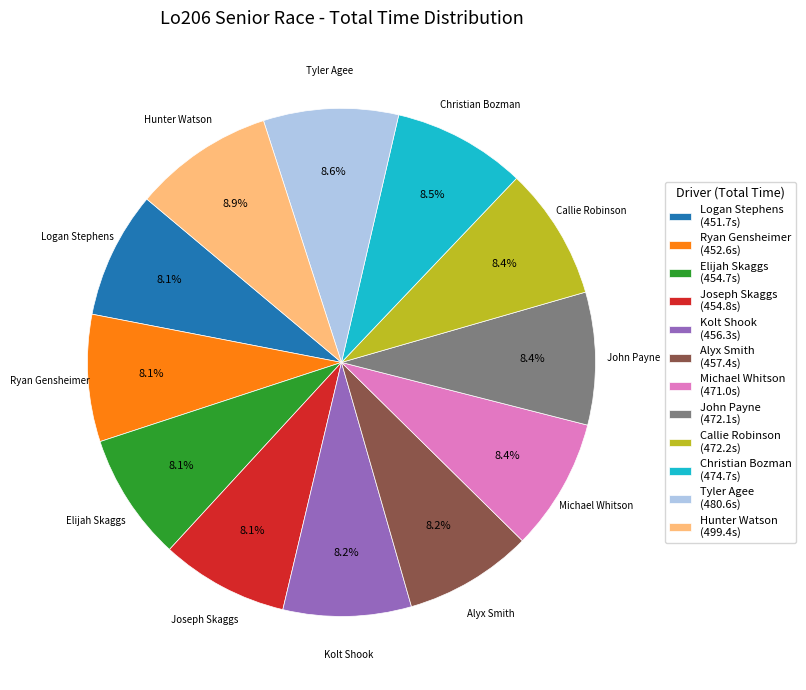

What is the ratio of the value at Logan Stephens (451.7s) to the value at Hunter Watson (499.4s)?

0.9